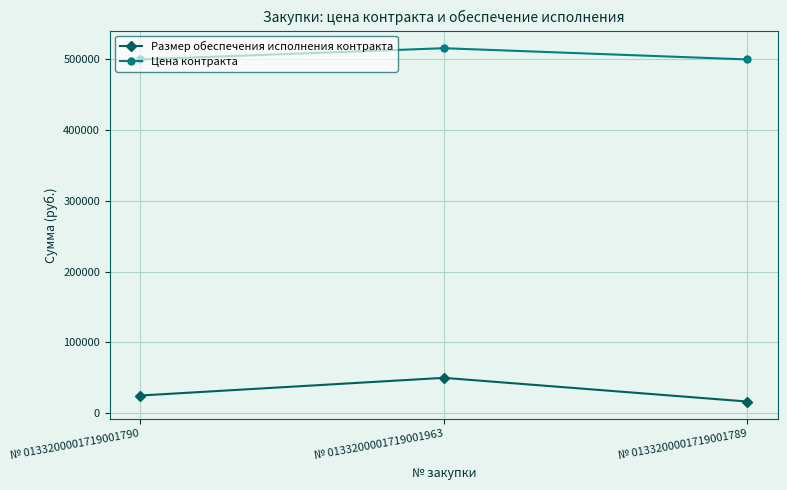

At how many categories does at least one series exceed 462459?

3